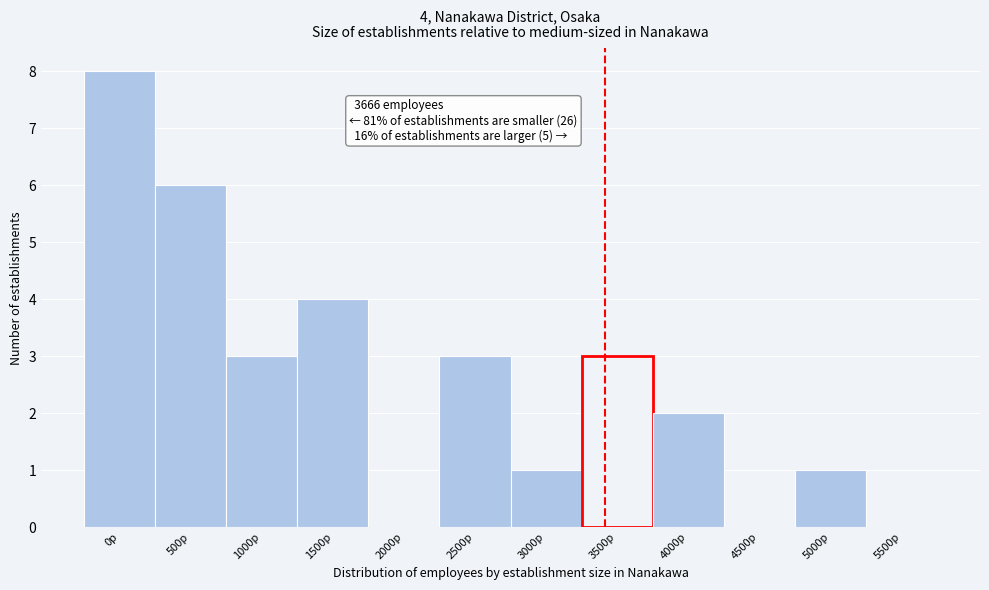

Reading left to right, what are all the values shown in this chart?

0p=8	500p=6	1000p=3	1500p=4	2000p=0	2500p=3	3000p=1	3500p=3	4000p=2	4500p=0	5000p=1	5500p=0